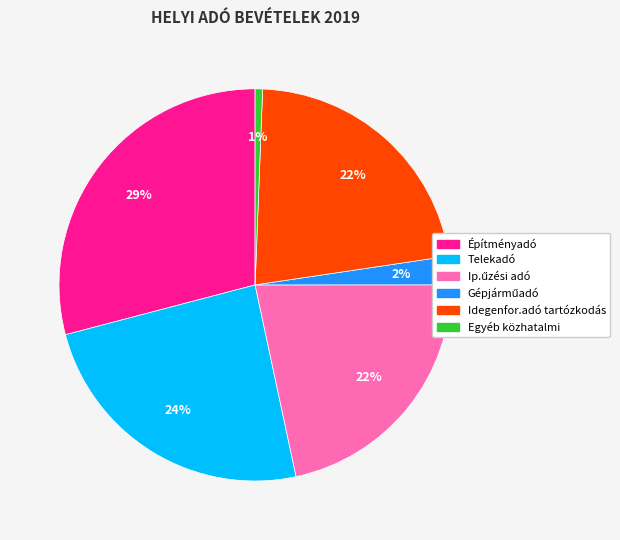

True or false: Egyéb közhatalmi accounts for 1% of the total.

True